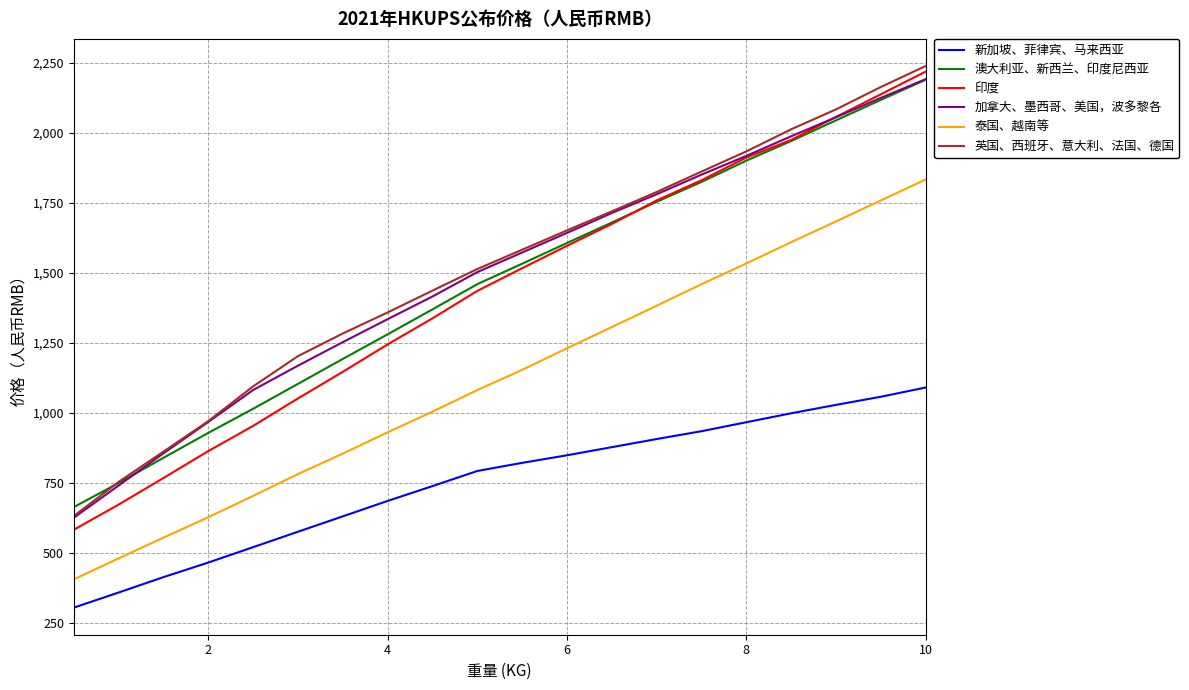

What is the maximum value shown in the chart?

2239